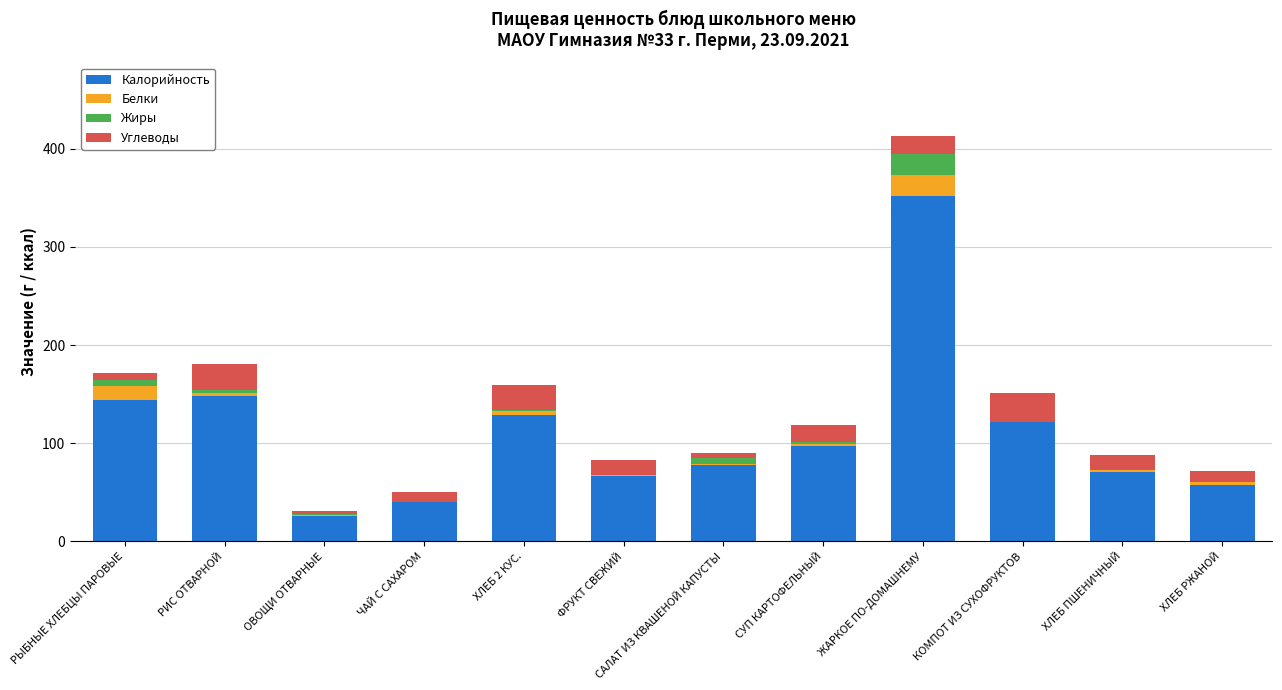

What is the sum of all Калорийность values?

1330.1